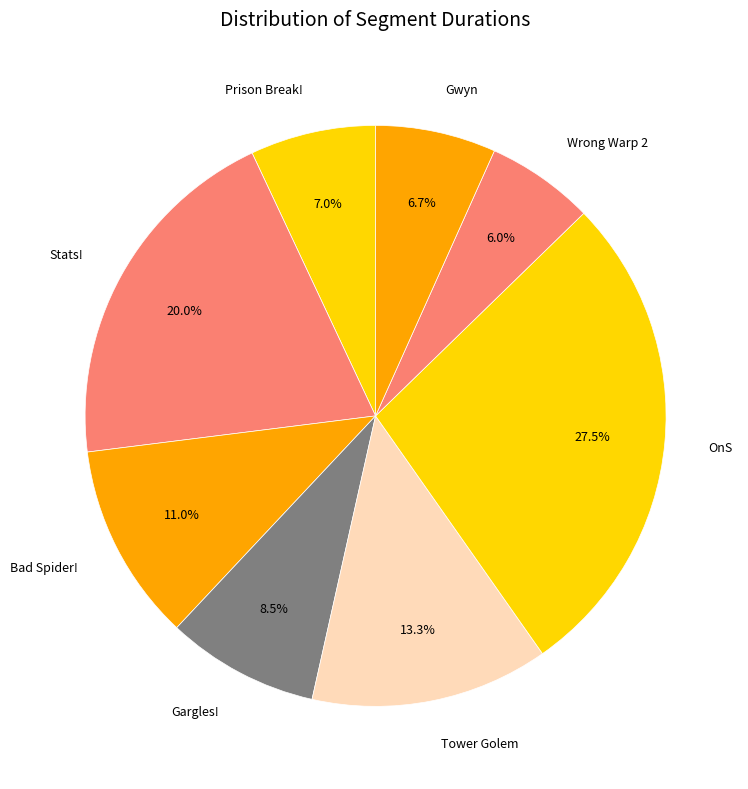

Does any single category account for the majority?

No